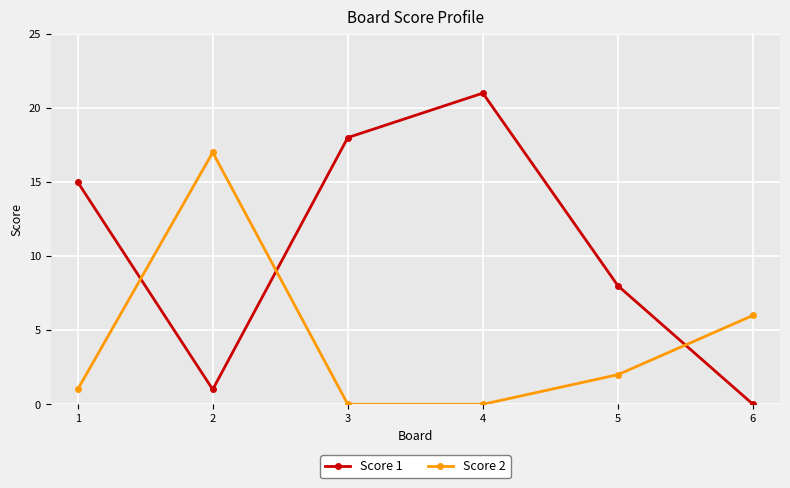

How many positive values does the Score 1 series have?

5